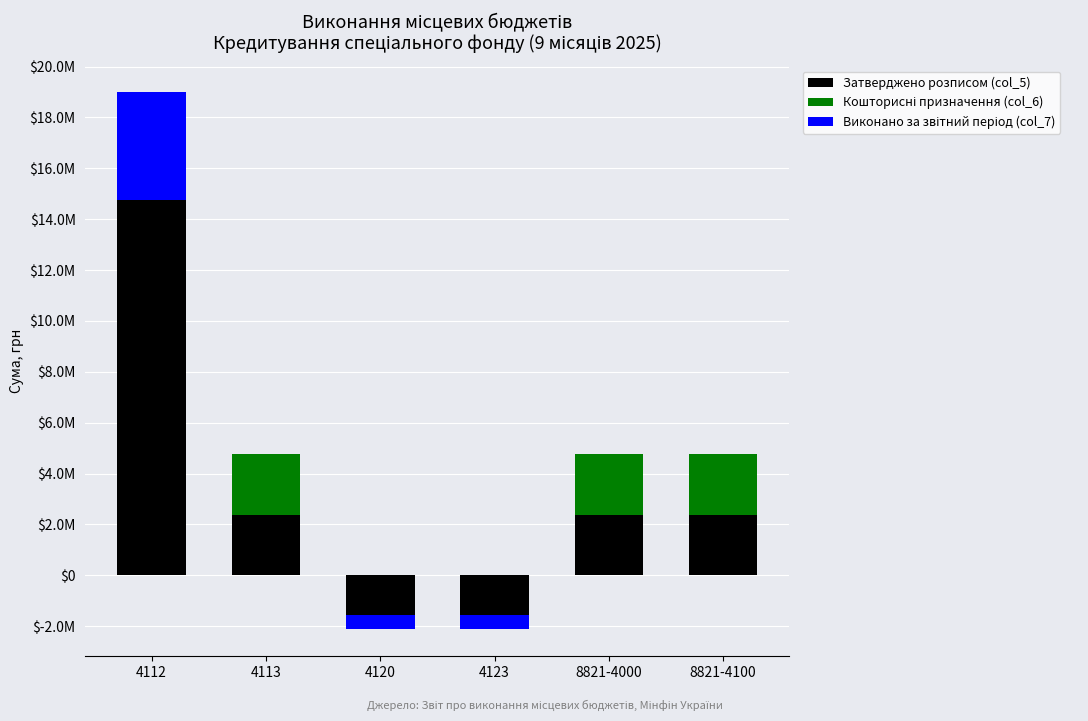

How many series are shown in this chart?

3